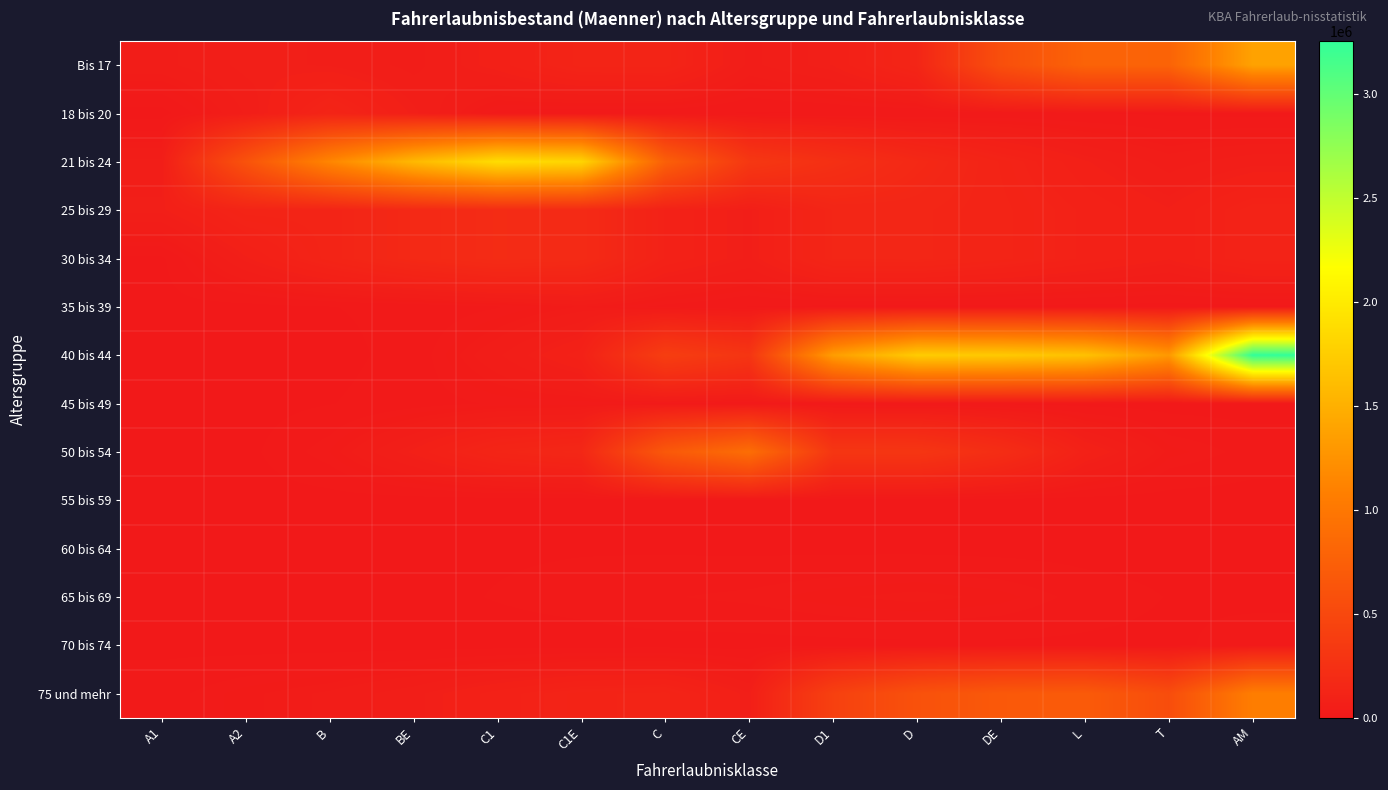

Reading left to right, list all the values displayed in this chart.

Bis 17: A1=46960	A2=67453	B=62154	BE=46525	C1=76437	C1E=118766	C=119609	CE=47099	D1=70734	D=132595	DE=574096	L=785299	T=788822	AM=1381839
18 bis 20: A1=2	A2=52053	B=120189	BE=66973	C1=14984	C1E=8032	C=9175	CE=4846	D1=6251	D=5777	DE=9645	L=7214	T=4407	AM=1816
21 bis 24: A1=53430	A2=609737	B=1141719	BE=1572162	C1=1882031	C1E=1815790	C=752555	CE=326529	D1=242148	D=166360	DE=112839	L=71588	T=44495	AM=59440
25 bis 29: A1=67207	A2=119658	B=119658	BE=167452	C1=198673	C1E=184003	C=93892	CE=61092	D1=134110	D=137080	DE=117882	L=92810	T=71229	AM=107273
30 bis 34: A1=3140	A2=67207	B=119658	BE=167452	C1=198673	C1E=184003	C=93892	CE=61092	D1=134110	D=137080	DE=117882	L=92810	T=71229	AM=107273
35 bis 39: A1=1419	A2=1419	B=5944	BE=9891	C1=18182	C1E=32433	C=15129	CE=5906	D1=2397	D=2340	DE=2048	L=1734	T=909	AM=1680
40 bis 44: A1=422	A2=422	B=1858	BE=11096	C1=48581	C1E=89962	C=389042	CE=296902	D1=1339190	D=1732634	DE=1717260	L=1648402	T=1301146	AM=3253463
45 bis 49: A1=682	A2=682	B=5812	BE=13049	C1=20613	C1E=21735	C=16481	CE=10218	D1=7031	D=5364	DE=2901	L=1057	T=282	AM=215
50 bis 54: A1=1870	A2=1870	B=25784	BE=73020	C1=128814	C1E=152292	C=674265	CE=899663	D1=306767	D=305897	DE=215130	L=87601	T=29062	AM=14480
55 bis 59: A1=1	A2=1	B=21	BE=101	C1=163	C1E=178	C=65	CE=22	D1=14	D=14	DE=9	L=3	T=0	AM=0
60 bis 64: A1=310	A2=310	B=1023	BE=2662	C1=4577	C1E=5325	C=4575	CE=3316	D1=2909	D=2455	DE=1292	L=421	T=77	AM=29
65 bis 69: A1=89	A2=89	B=634	BE=2619	C1=7080	C1E=11148	C=18217	CE=21973	D1=30307	D=35588	DE=28927	L=14373	T=5807	AM=2149
70 bis 74: A1=2886	A2=451	B=209	BE=338	C1=632	C1E=919	C=1040	CE=896	D1=1632	D=2658	DE=3353	L=3303	T=2391	AM=14506
75 und mehr: A1=13937	A2=29340	B=40428	BE=59617	C1=88546	C1E=112150	C=117347	CE=64033	D1=418105	D=599797	DE=678655	L=695830	T=550567	AM=1067494